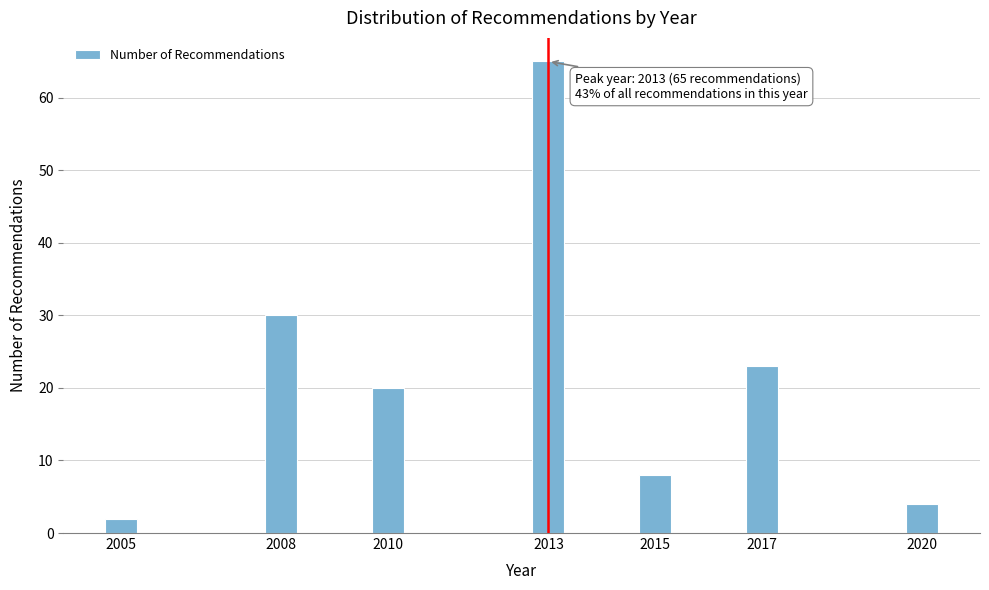

Reading left to right, list all the values displayed in this chart.

2005=2	2008=30	2010=20	2013=65	2015=8	2017=23	2020=4